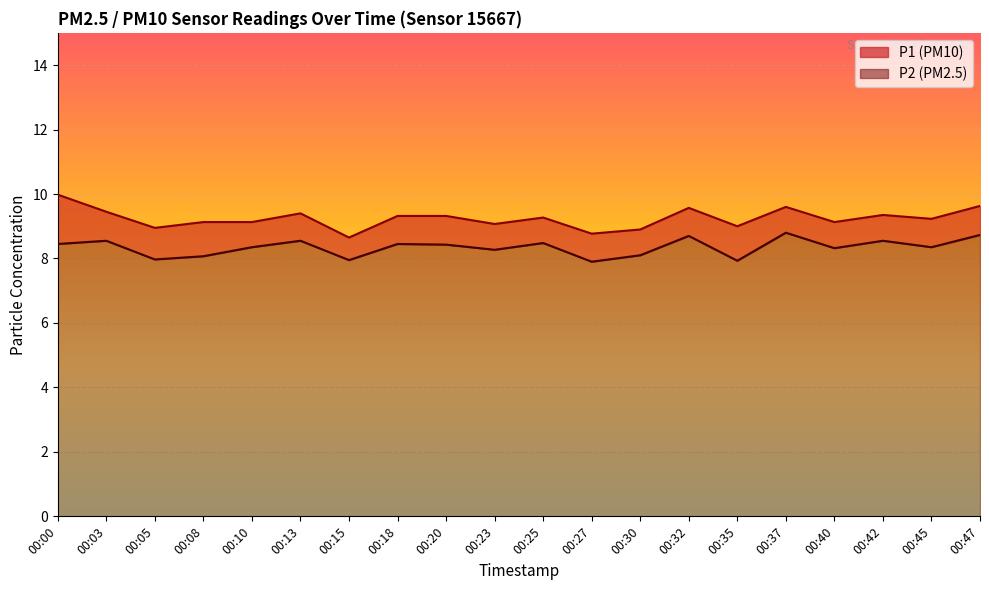

What is the average value of the P2 series?

8.3